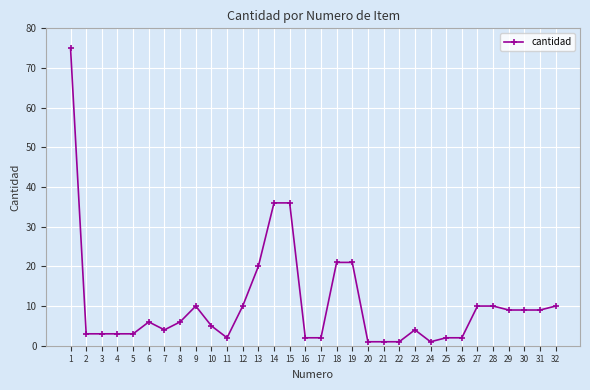

Which label corresponds to the largest value in the chart?

1